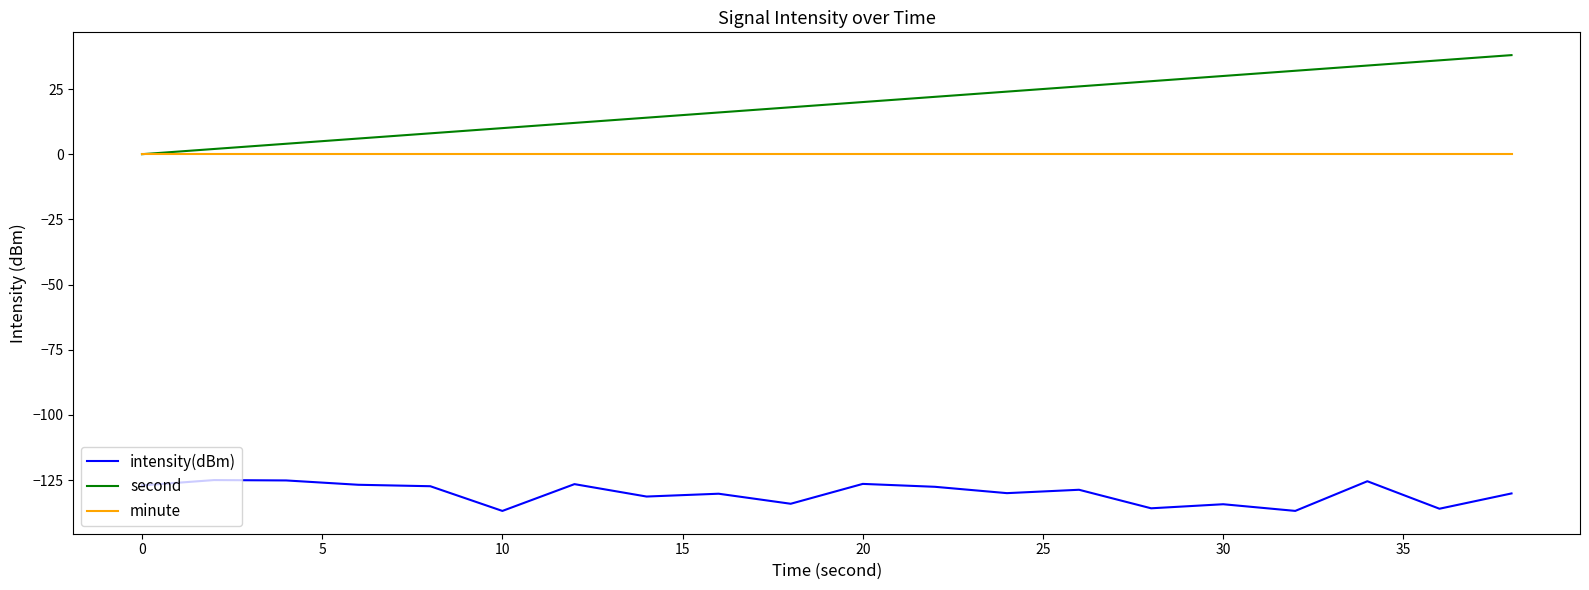

Which series has the widest spread of values?

second